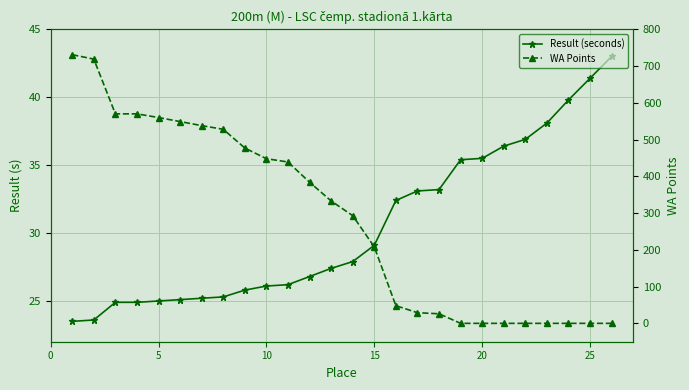

After their last crossing, which series has the higher values: Result (seconds) or WA Points?

Result (seconds)